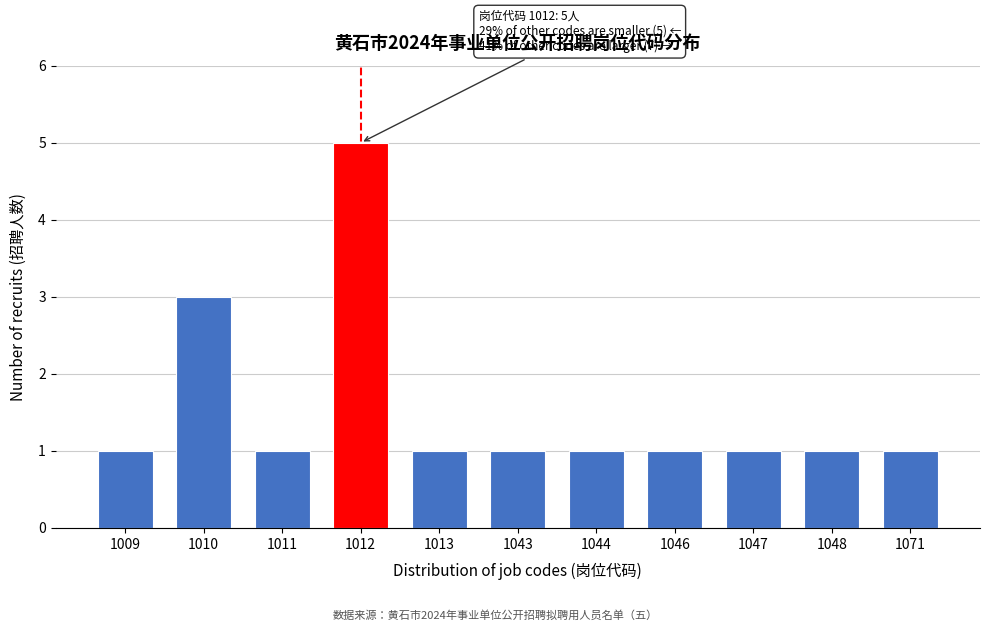

Reading left to right, transcribe all the data shown in this chart.

1009=1	1010=3	1011=1	1012=5	1013=1	1043=1	1044=1	1046=1	1047=1	1048=1	1071=1